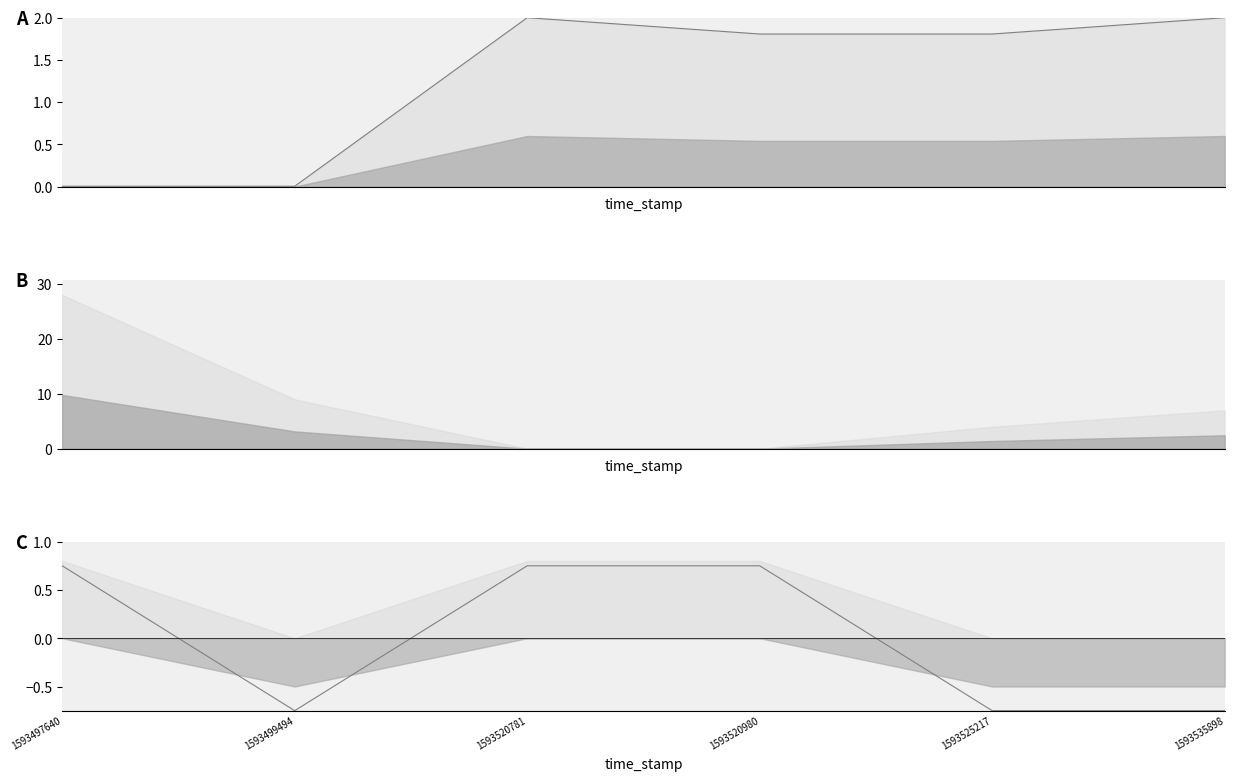

Reading left to right, what are all the values shown in this chart?

value_line: 0.0	0.0	2.0	1.8	1.8	2.0
direction_line: 0.8	-0.8	0.8	0.8	-0.8	-0.8